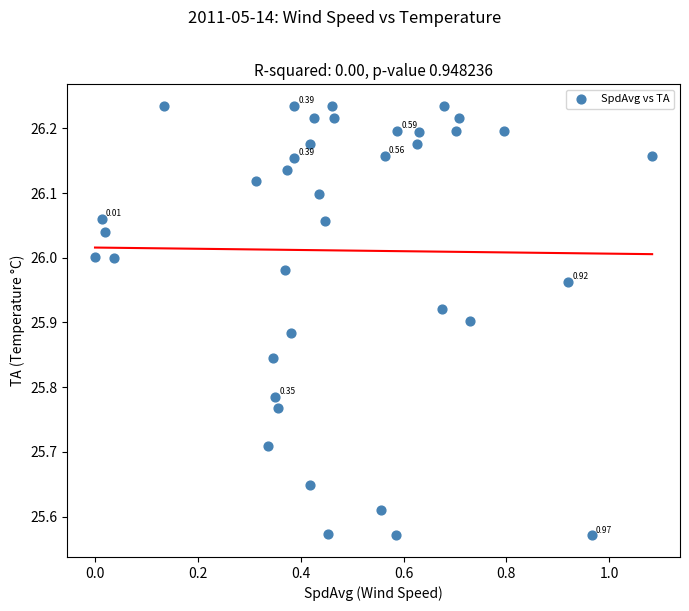

What is the range of Y values (max minus min)?

0.7